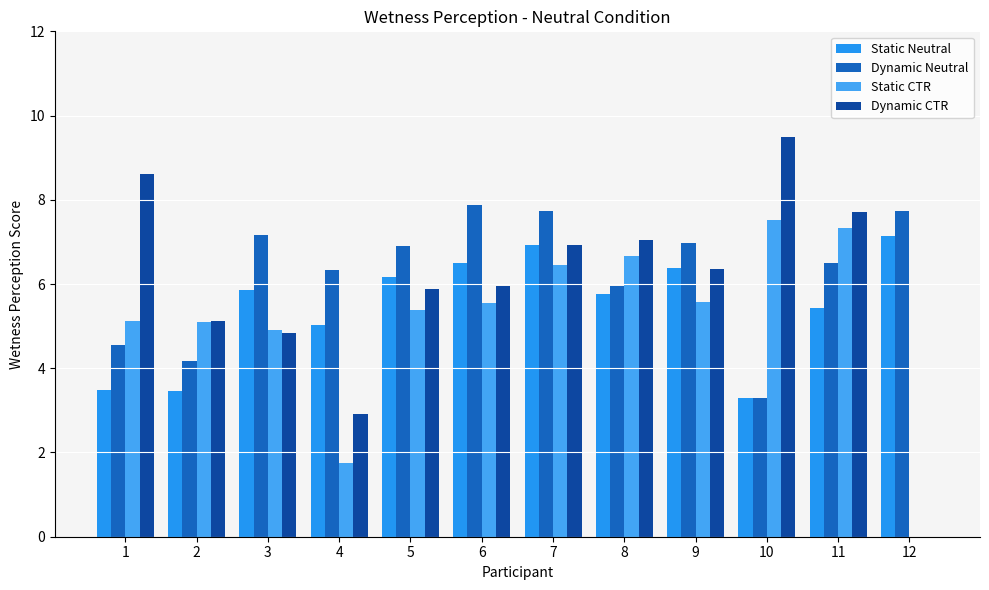

At which label does Dynamic CTR first exceed 6?

1